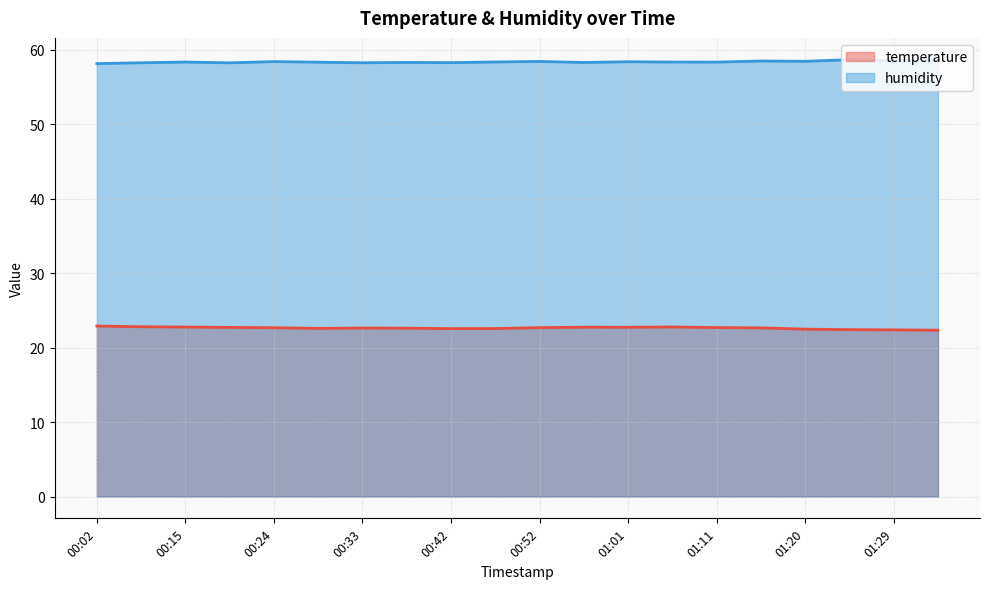

What is the label of the 12th point from the right?

00:42